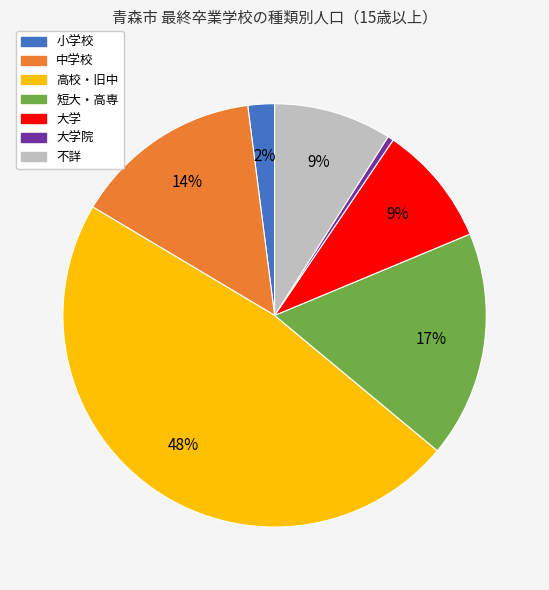

Does any single category account for the majority?

No